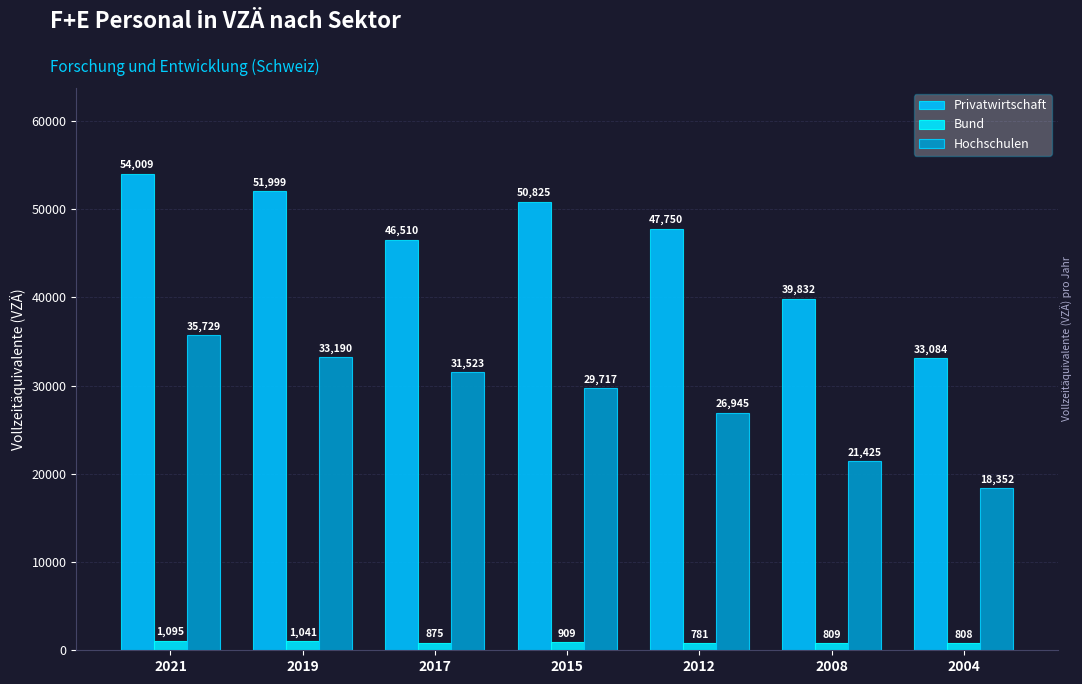

Reading right to left, extract all data points from this chart.

Privatwirtschaft: 33084.2	39831.5	47750.2	50824.9	46509.6	51999.3	54008.6
Bund: 807.6	809.4	780.6	909.4	875.1	1040.6	1094.6
Hochschulen: 18352.4	21424.8	26945.0	29716.7	31523.0	33189.7	35729.0